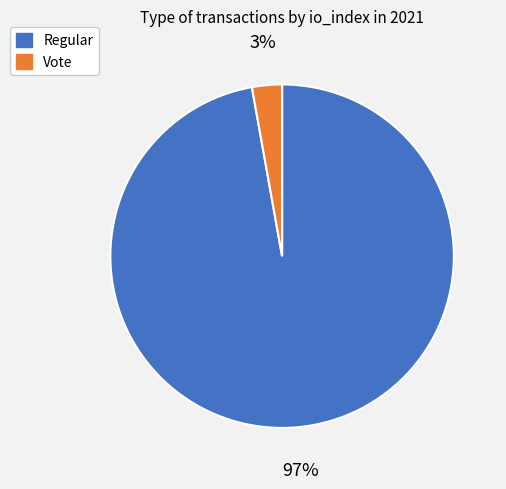

Which slice is the largest?

Regular